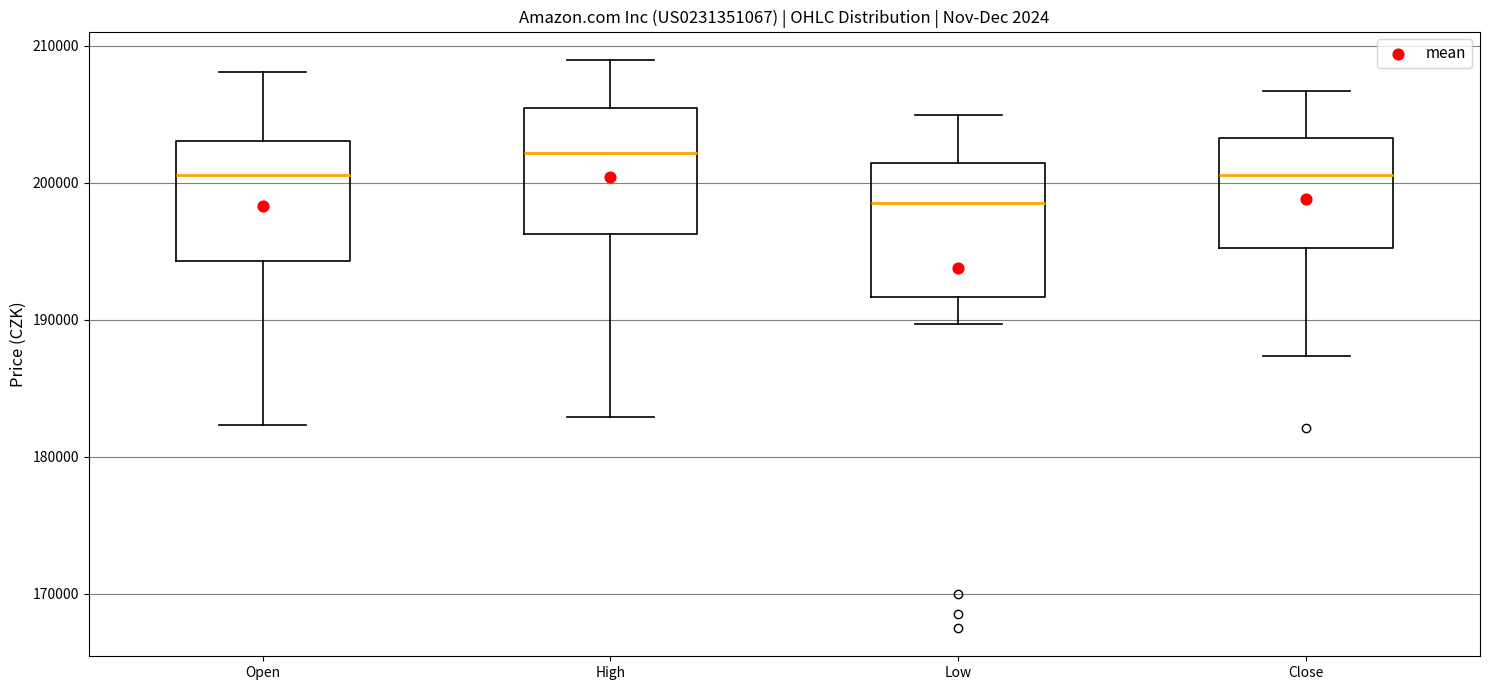

Which box's median line is the highest?

High